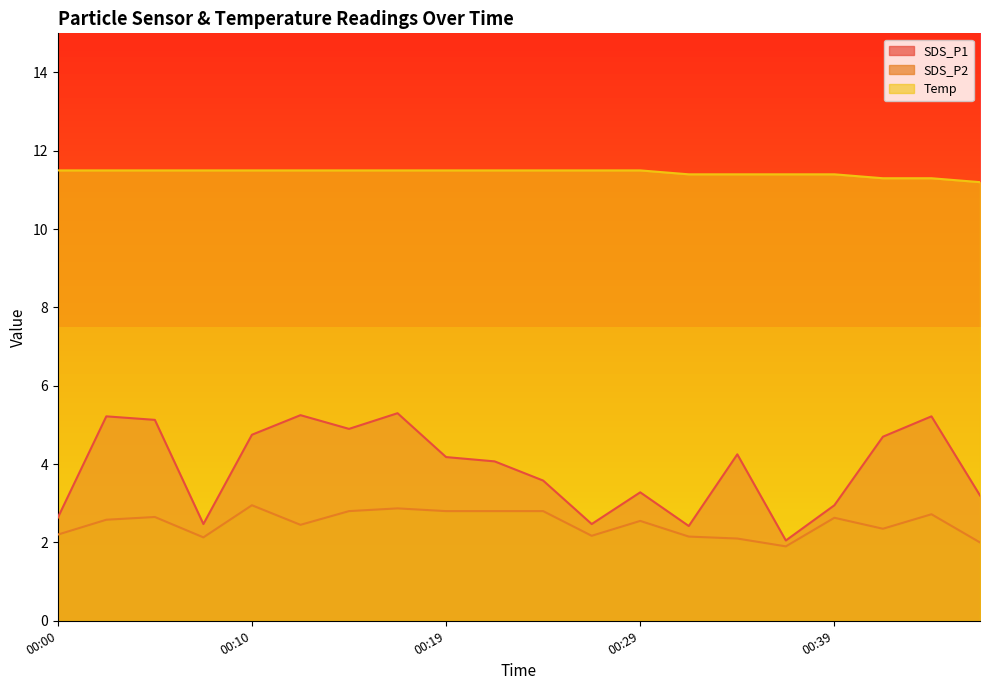

True or false: SDS_P1 and Temp intersect in this chart.

False